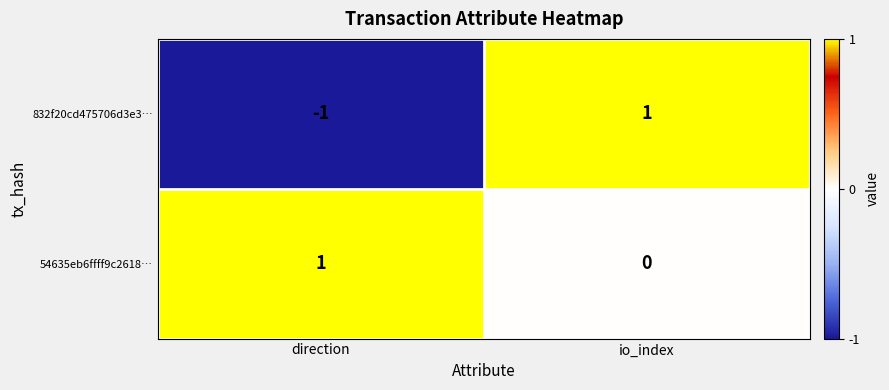

Reading left to right, extract all data points from this chart.

832f20cd475706d3e3…: -1	1
54635eb6ffff9c2618…: 1	0